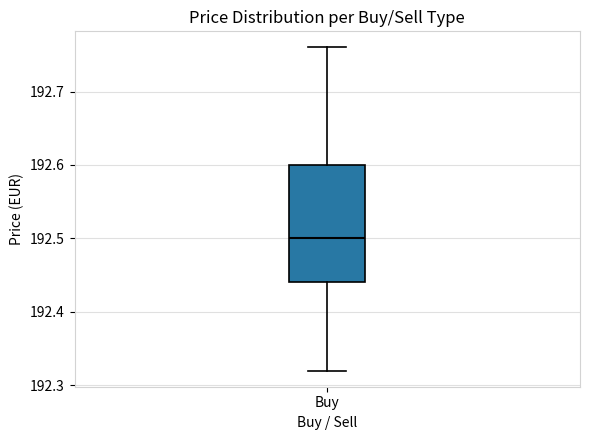

Read this box plot against the y-axis: the position of the median line, the range covered by the box, and the ends of both whiskers. The values are not printed on the chart, so give them approximately, as read against the axis.

median 192.50, box 192.44 to 192.60, whiskers 192.32 to 192.76